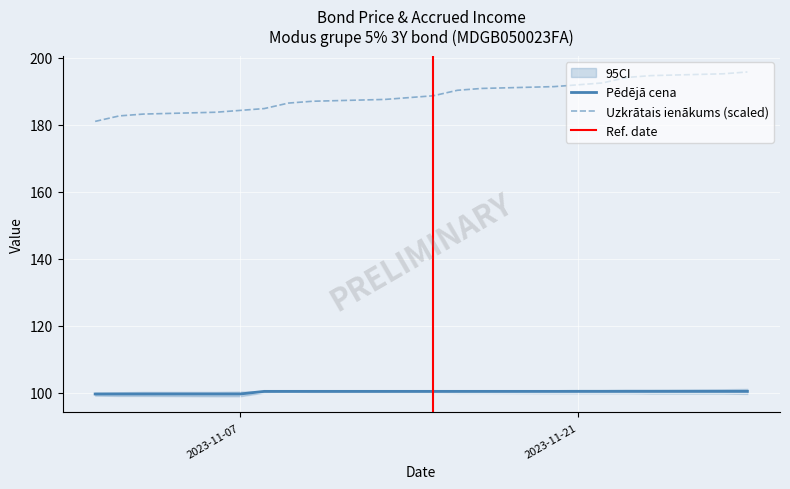

Reading left to right, extract all data points from this chart.

181.1	182.7	183.2	183.8	184.3	184.9	186.5	187.1	187.6	188.2	188.7	190.3	190.9	191.4	192.0	192.5	194.2	194.7	195.3	195.8